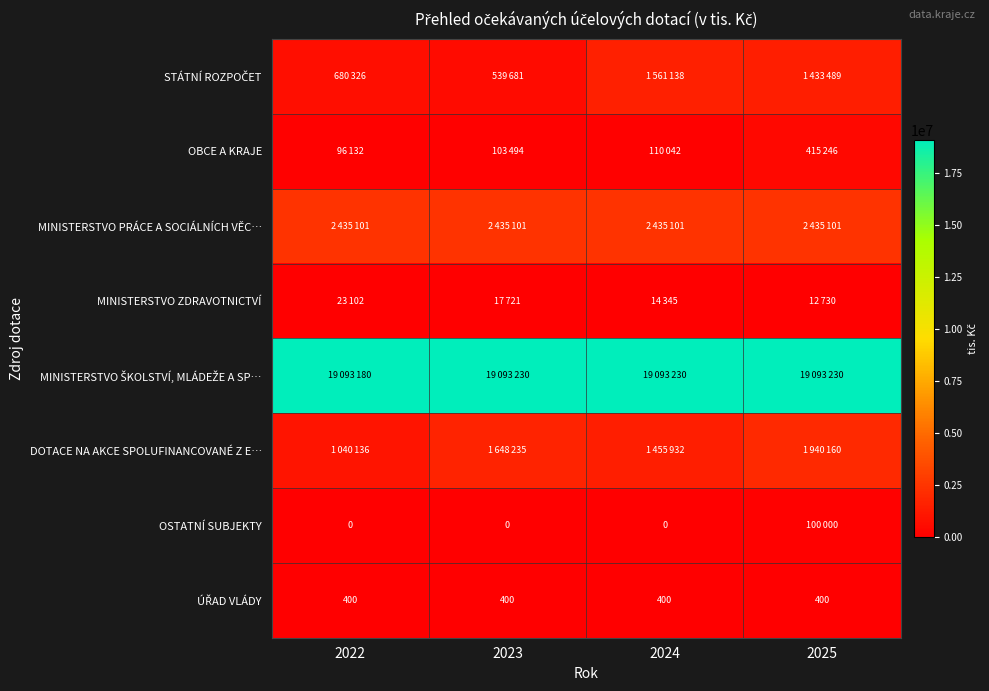

True or false: OSTATNÍ SUBJEKTY has a value of 0 at 2022.

True